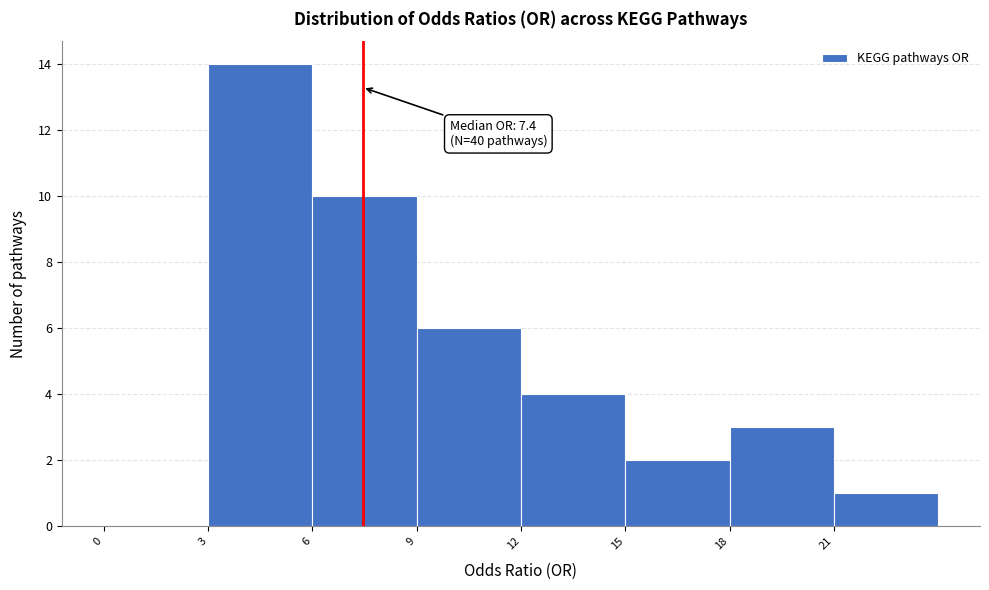

Which range on the x-axis has the tallest bar?

3 to 6